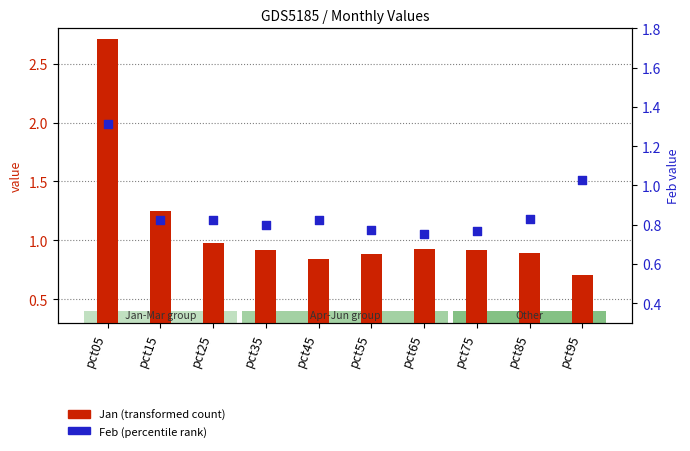

At how many categories does at least one series exceed 0?

10